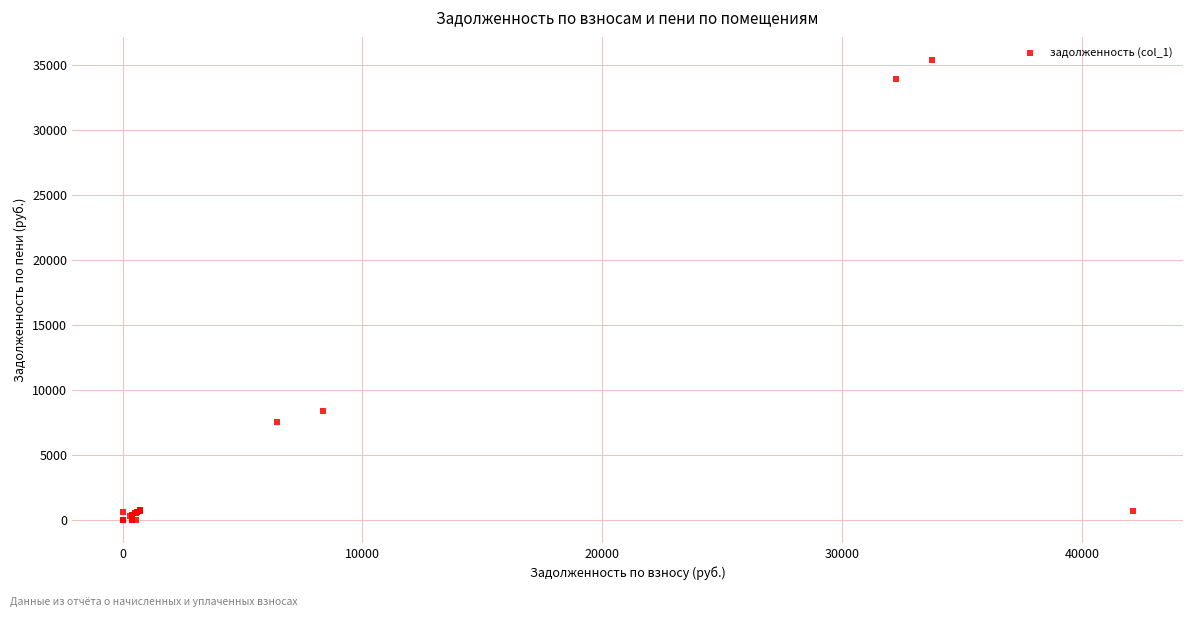

What Y value in the scatter plot is closest to 17678?

8372.8